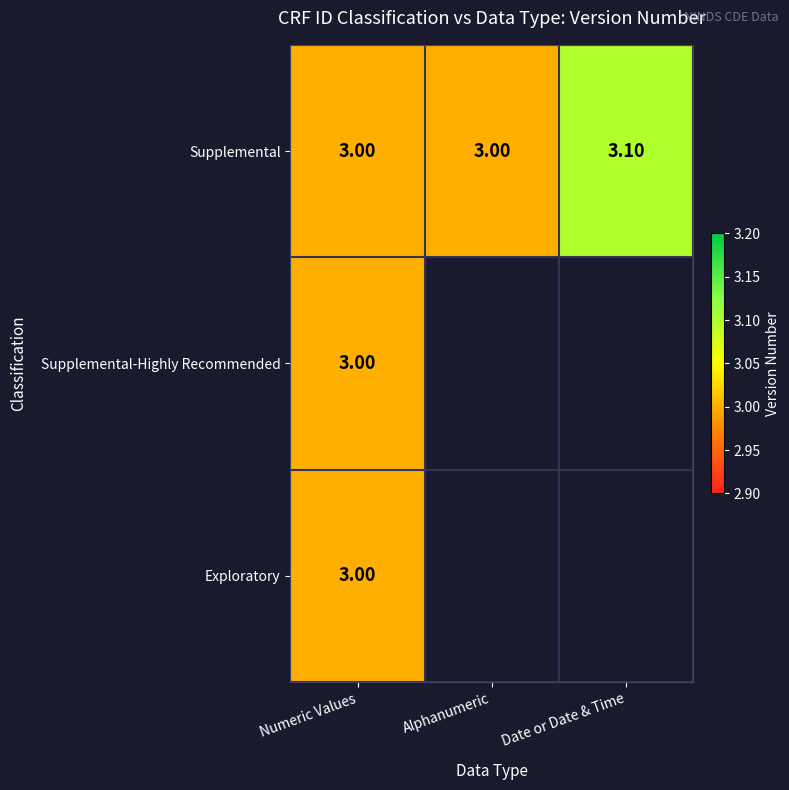

Which has a higher value, Numeric Values or Date or Date & Time?

Date or Date & Time